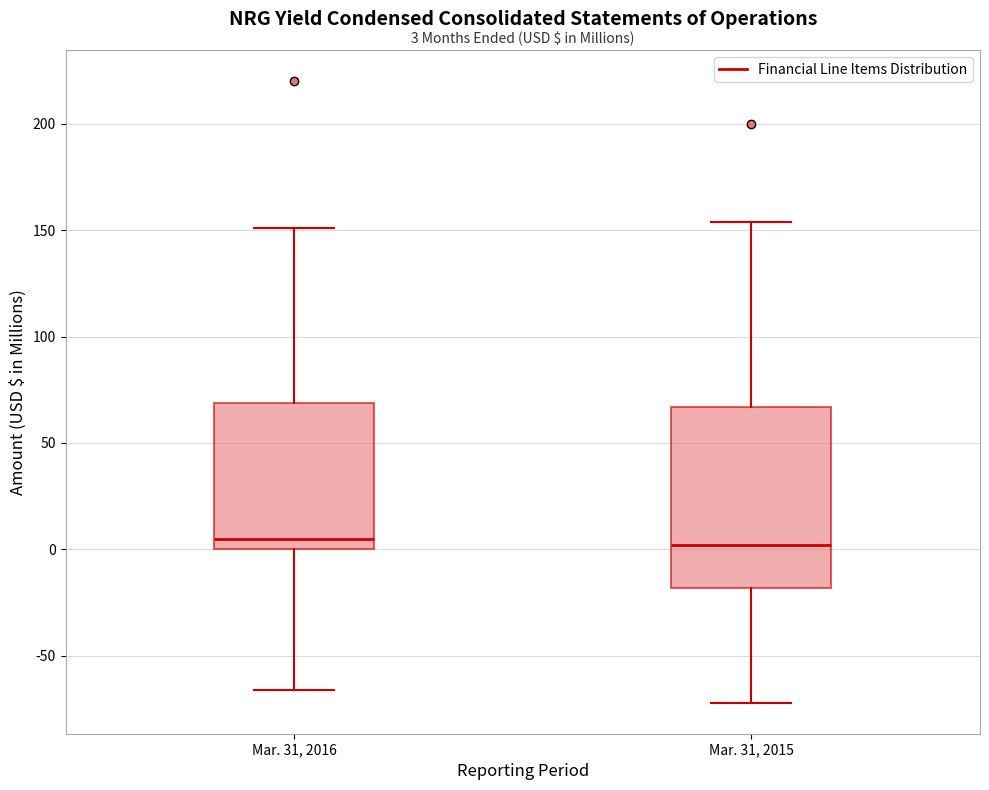

Comparing the boxes themselves (not the whiskers), which one is the tallest?

Mar. 31, 2015